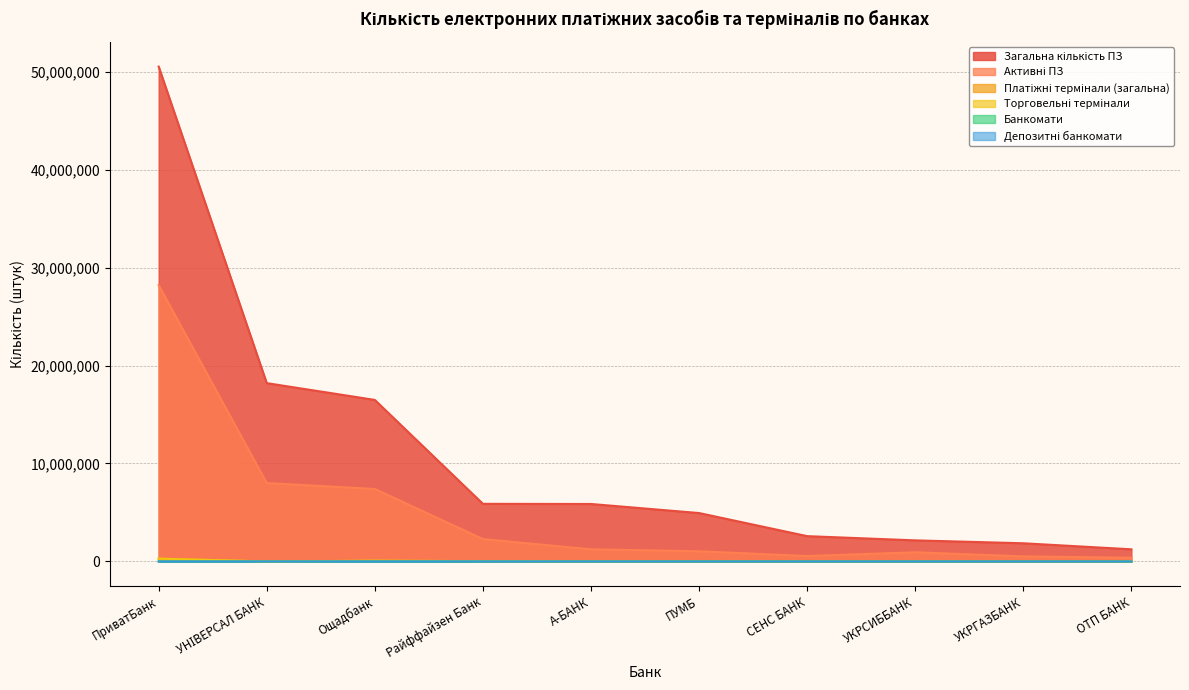

Where does the Активні ПЗ series first go above 1242370?

ПриватБанк